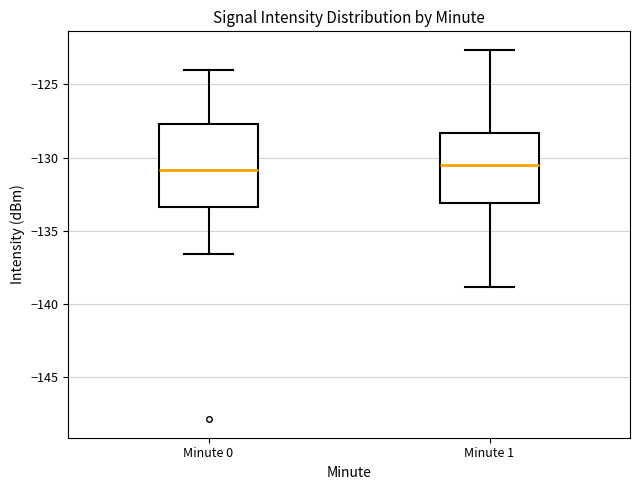

Comparing the boxes themselves (not the whiskers), which one is the tallest?

Minute 0